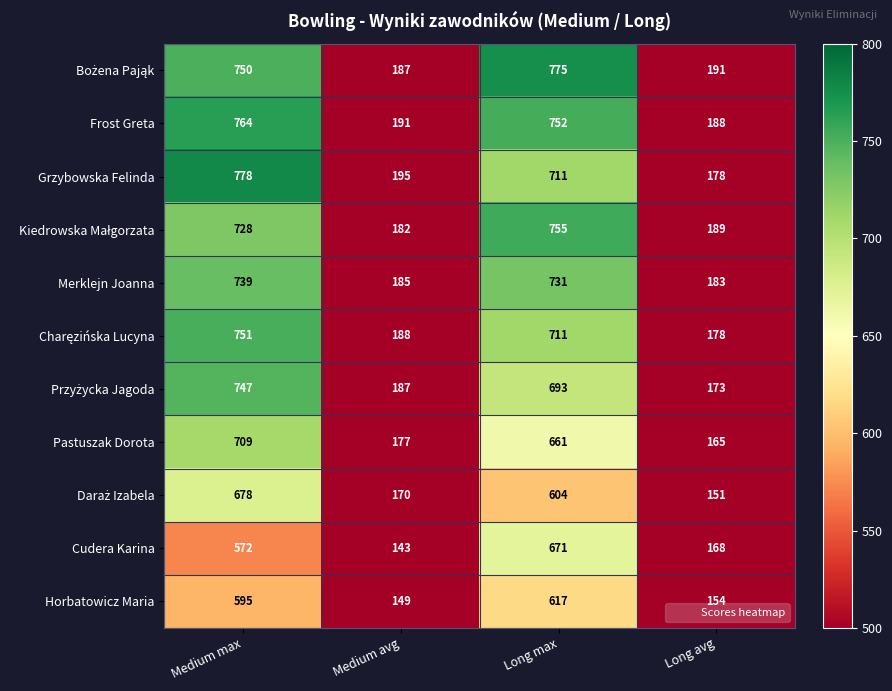

What is the average value of the Frost Greta series?

474